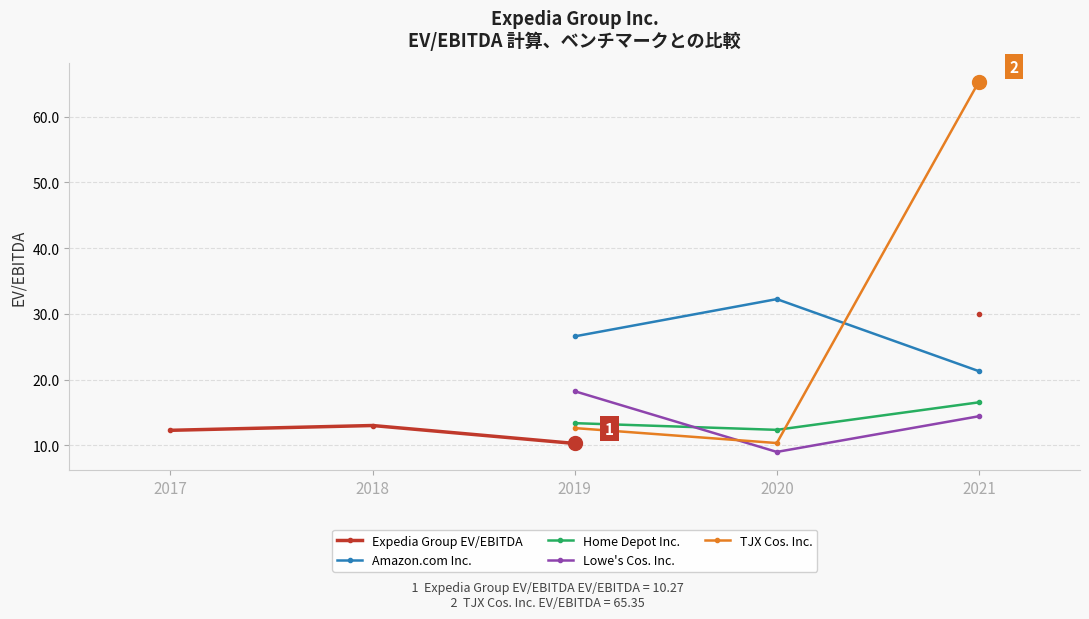

How many lines are shown in the chart?

5